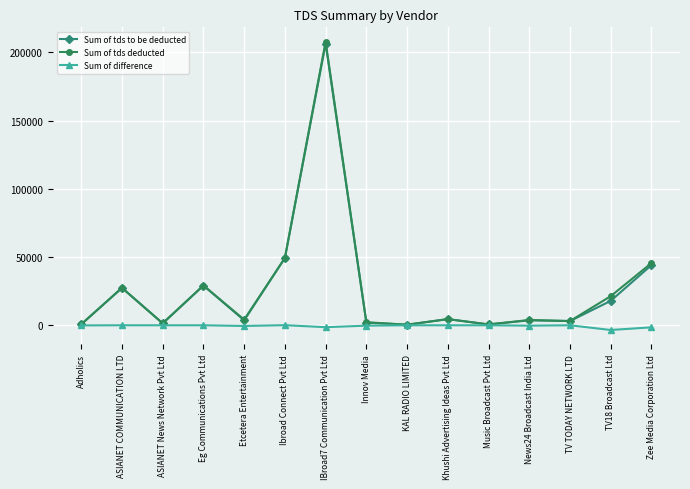

What is the sum of the Sum of tds deducted values at Zee Media Corporation Ltd and ASIANET COMMUNICATION LTD?

73052.0